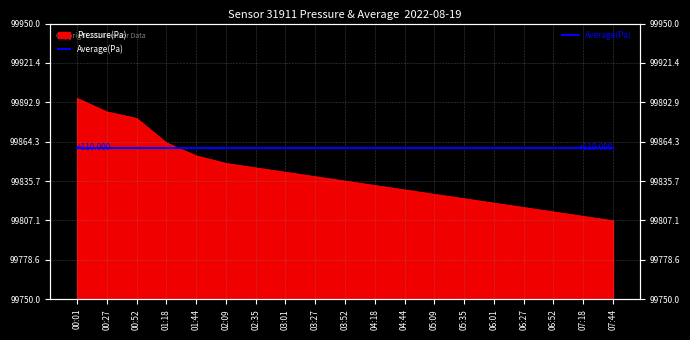

Which has a higher value, 06:27 or 06:52?

06:27